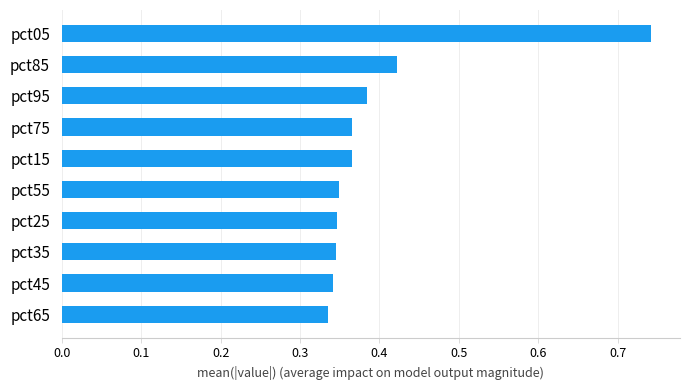

Are the bars horizontal?

Yes